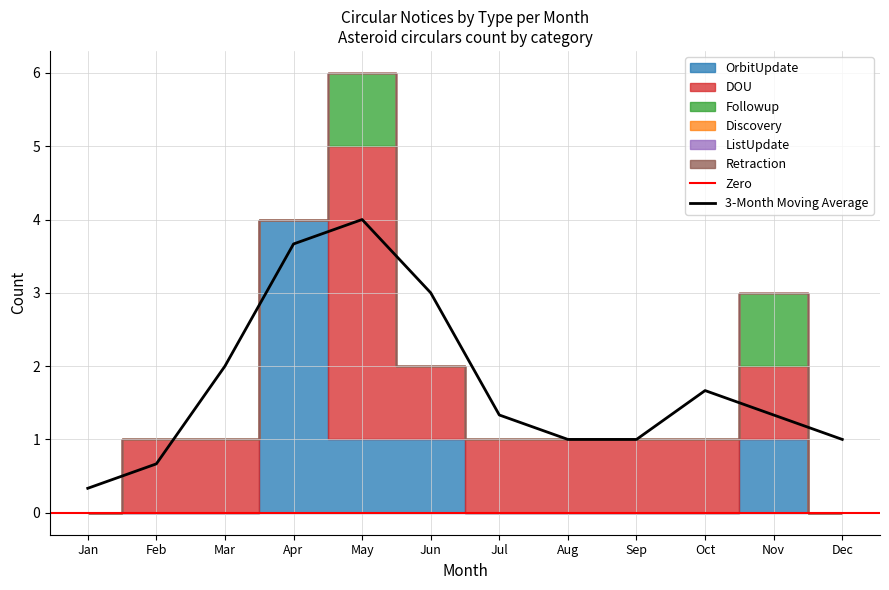

List the labels in order of ListUpdate value, smallest first.

Jan, Feb, Mar, Apr, May, Jun, Jul, Aug, Sep, Oct, Nov, Dec